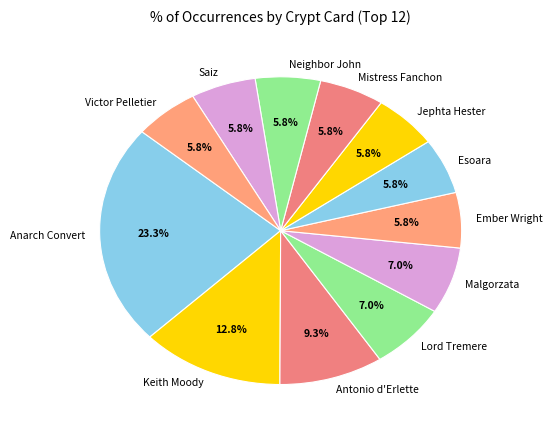

The Ember Wright slice represents 6% of the pie. True or false?

True